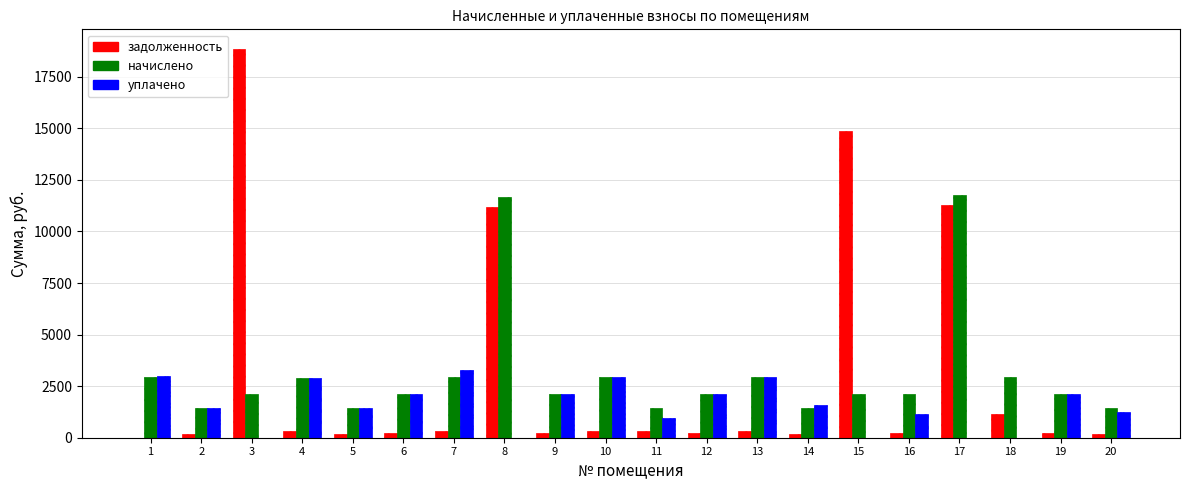

The value of уплачено at 5 is 700.9. True or false?

False